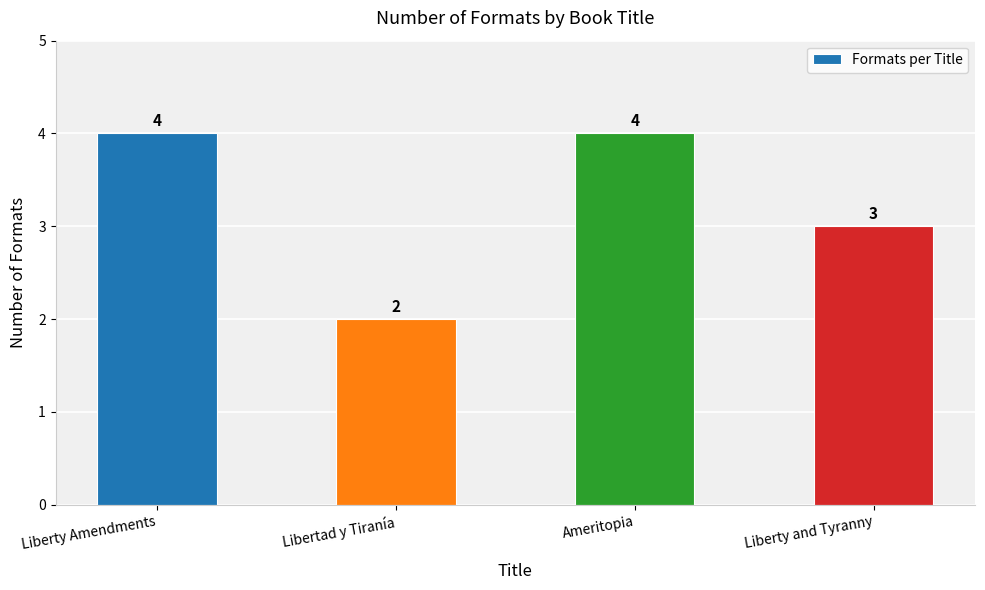

Reading left to right, what are all the values shown in this chart?

4	2	4	3